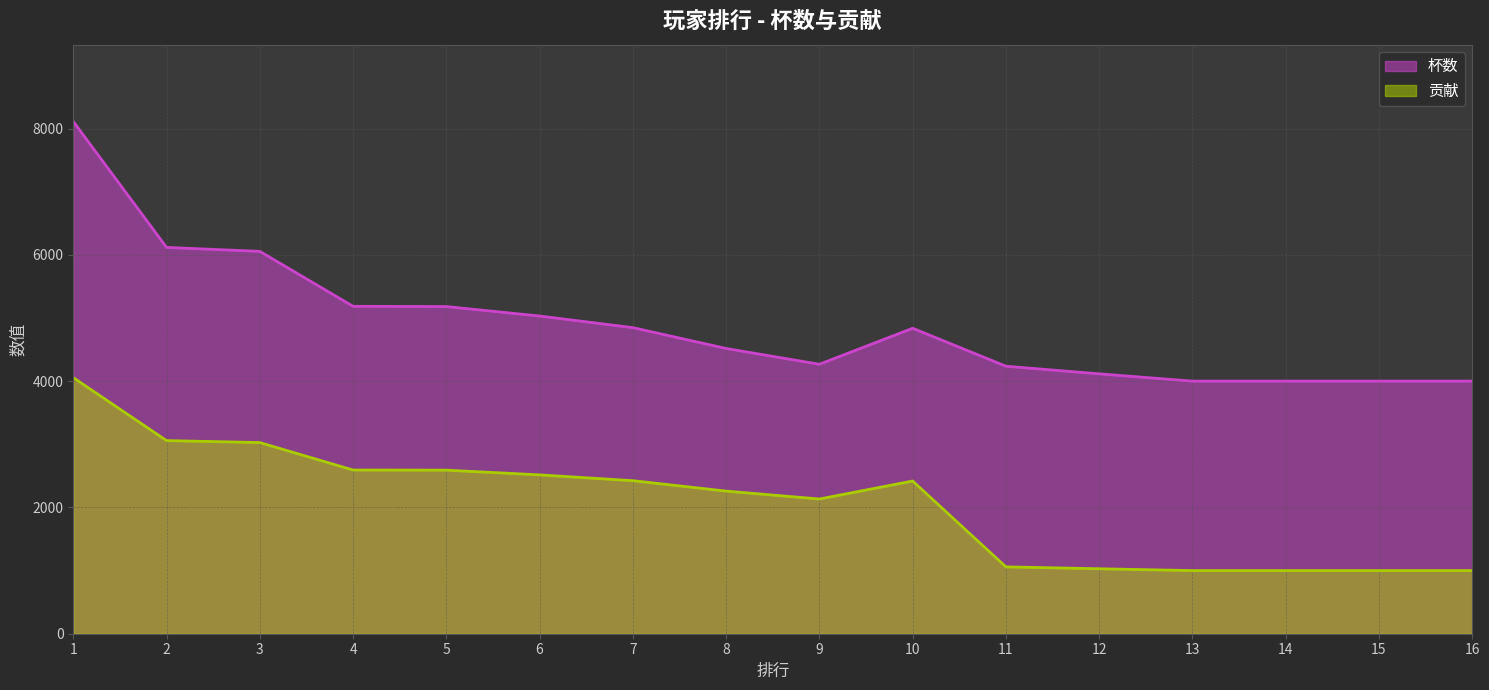

What is the spread (max minus min) of values at 1?

4057